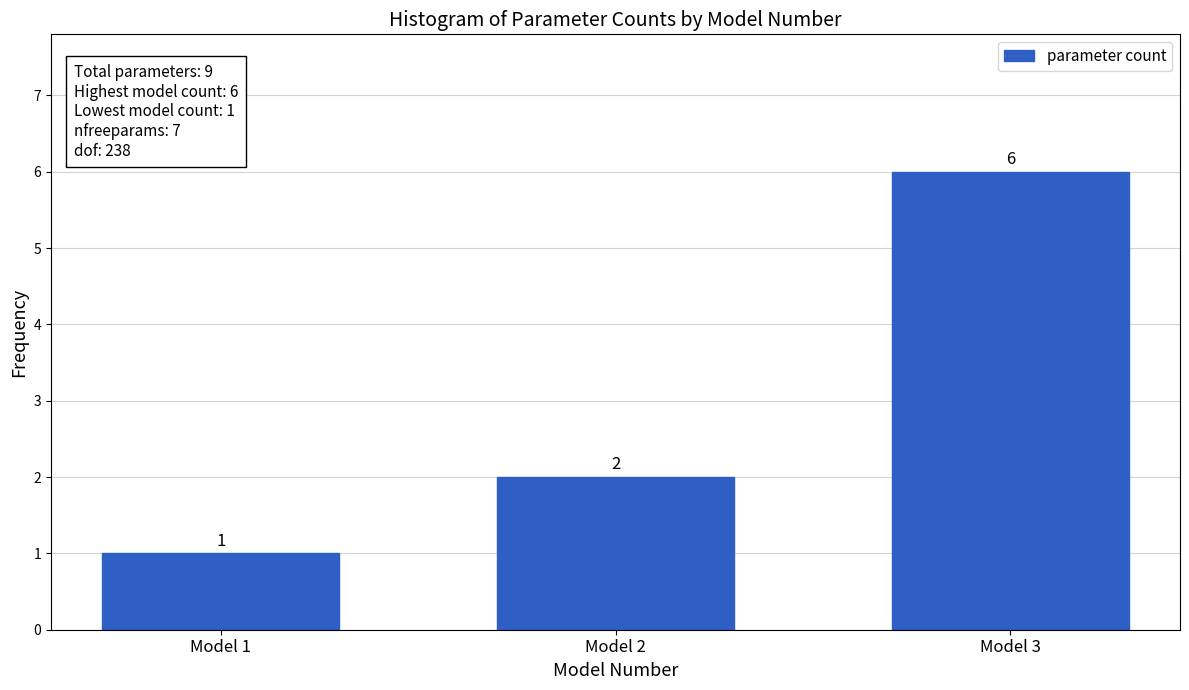

Reading left to right, transcribe all the data shown in this chart.

Model 1=1	Model 2=2	Model 3=6